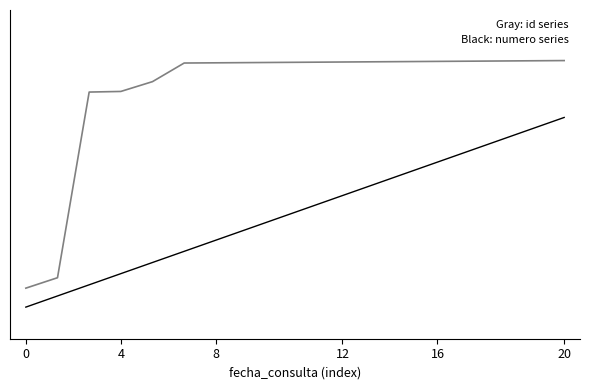

Is this an area chart (filled region under the line)?

No